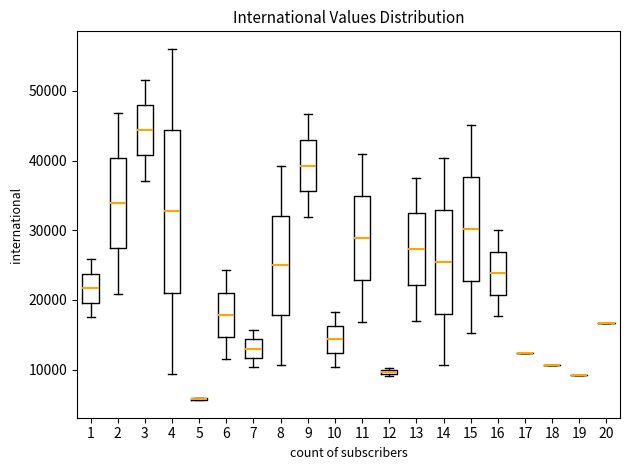

Where does the upper whisker of the box at x = 3 end on the y-axis? The values are not printed on the chart, so give them approximately, as read against the axis.

52000